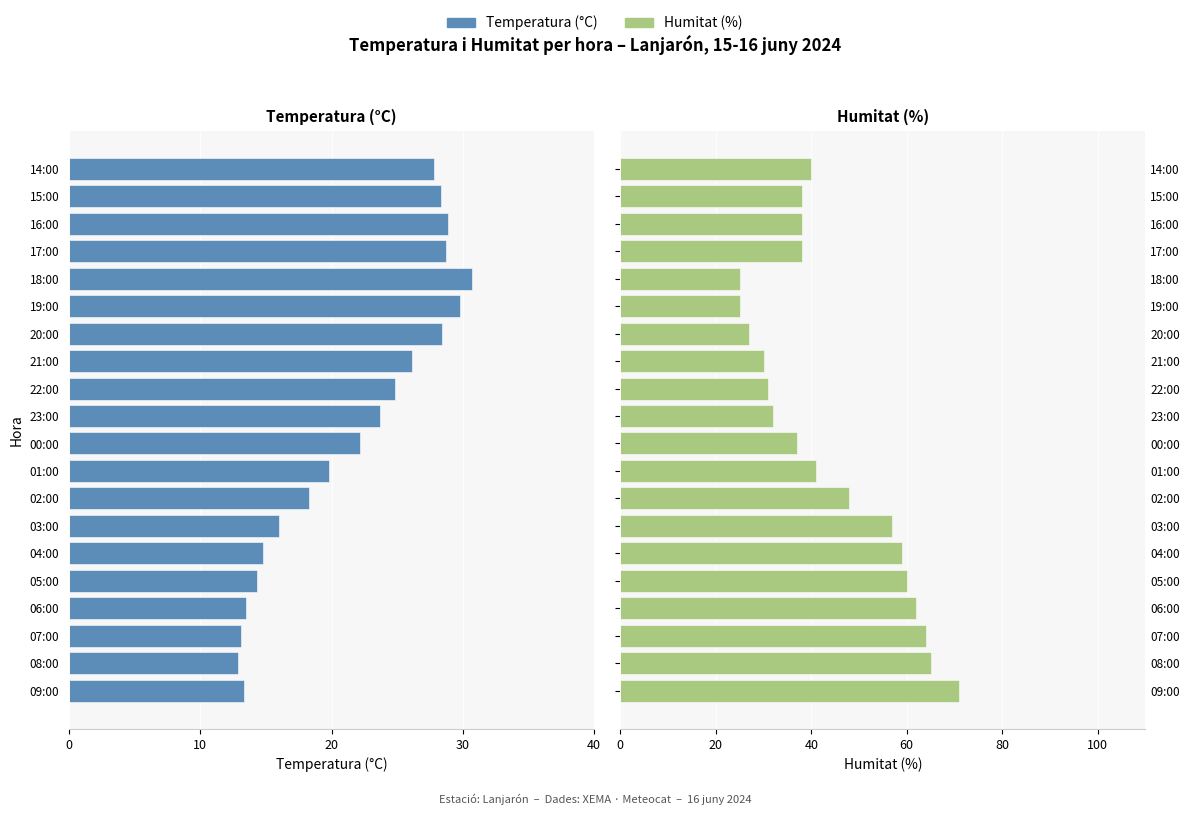

List the series in order of their peak value, highest first.

Humitat (%), Temperatura (°C)